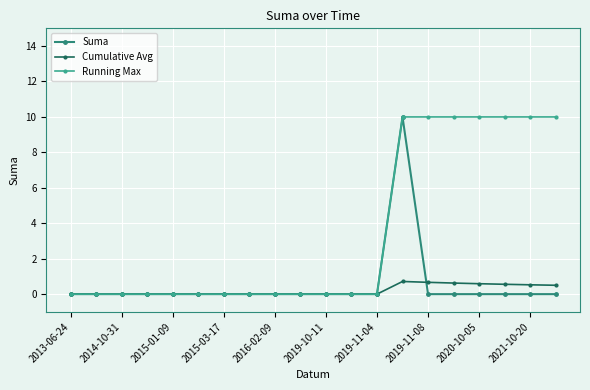

Does the chart have visible grid lines?

Yes